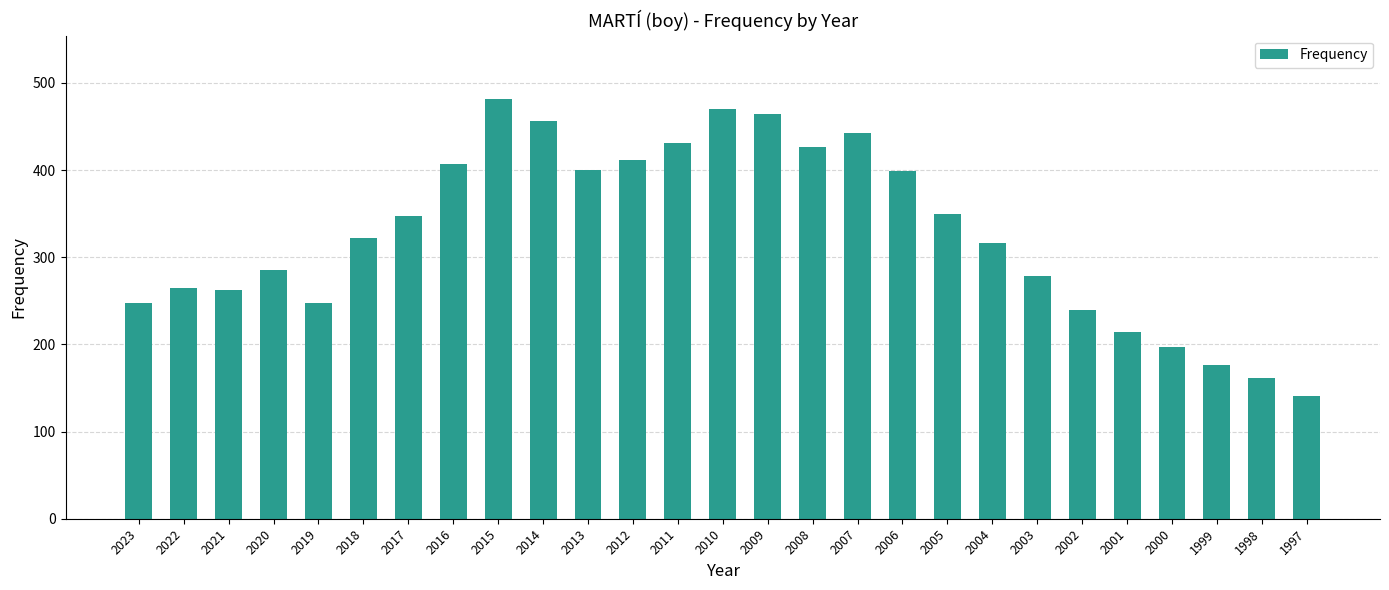

Where is the data nearest to the value 311?

2004